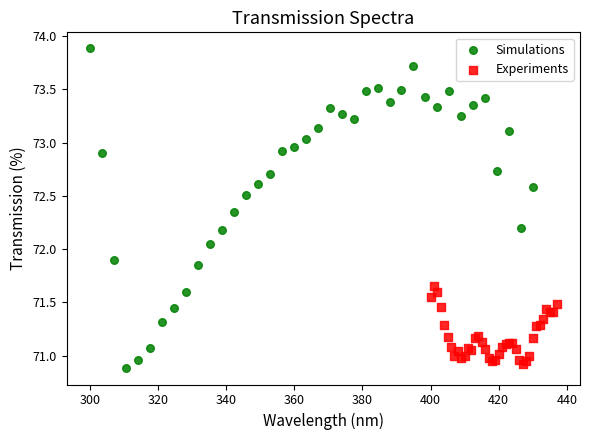

Which series contains the highest Y value?

Simulations